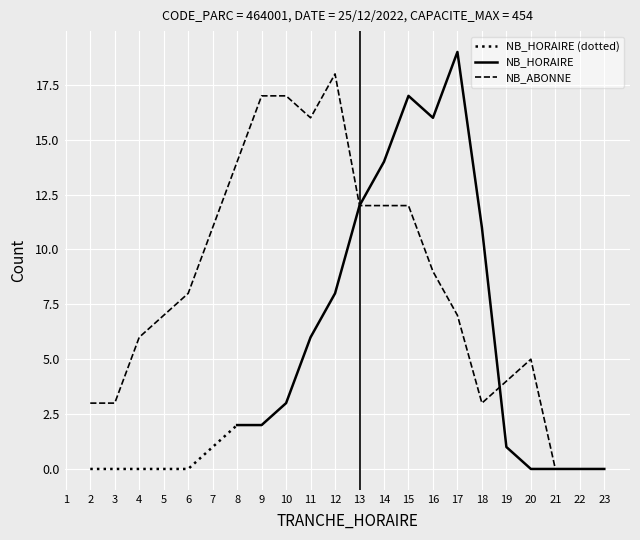

At which label does NB_ABONNE reach its peak?

12